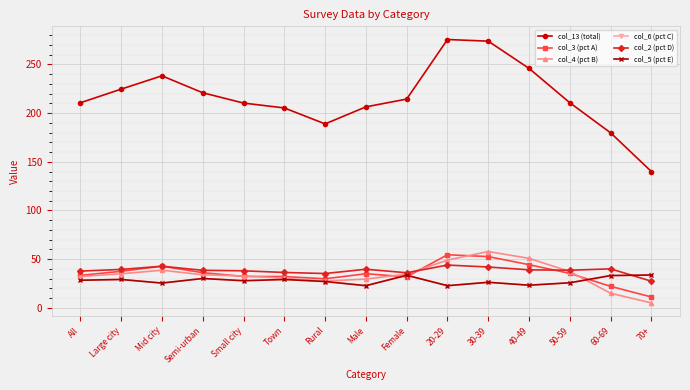

Where is col_13 (total) nearest to the value 207?

Male